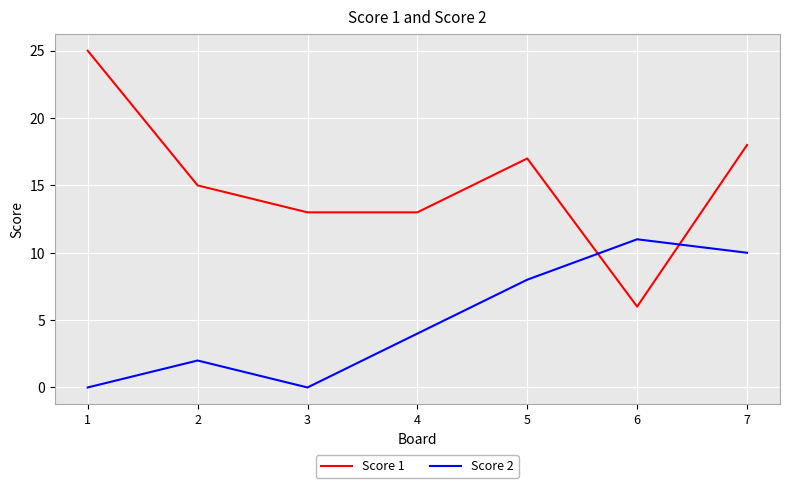

Does the chart display data point markers on the line(s)?

No